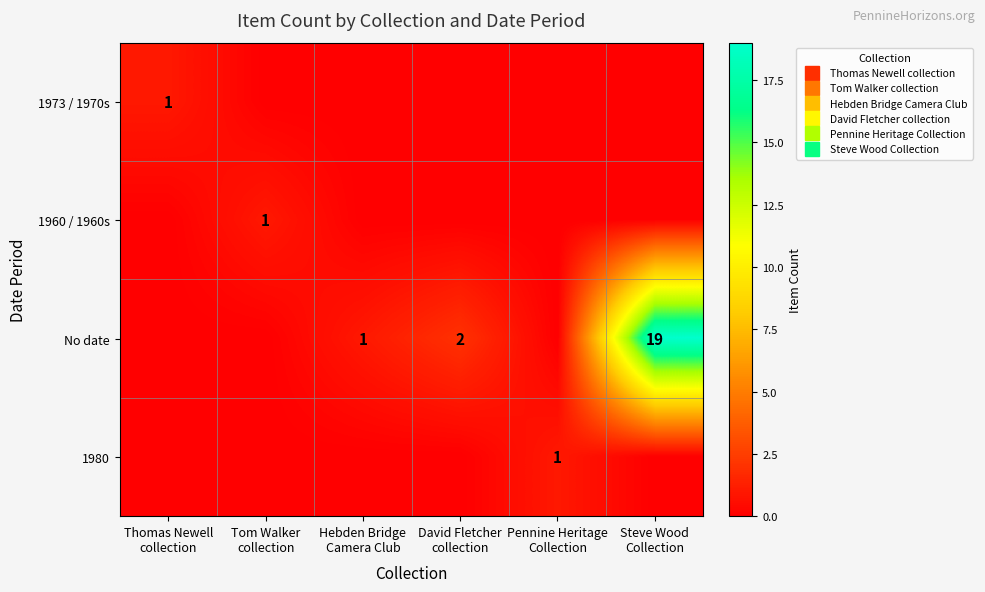

True or false: No date has a value of 19 at Steve Wood Collection.

True